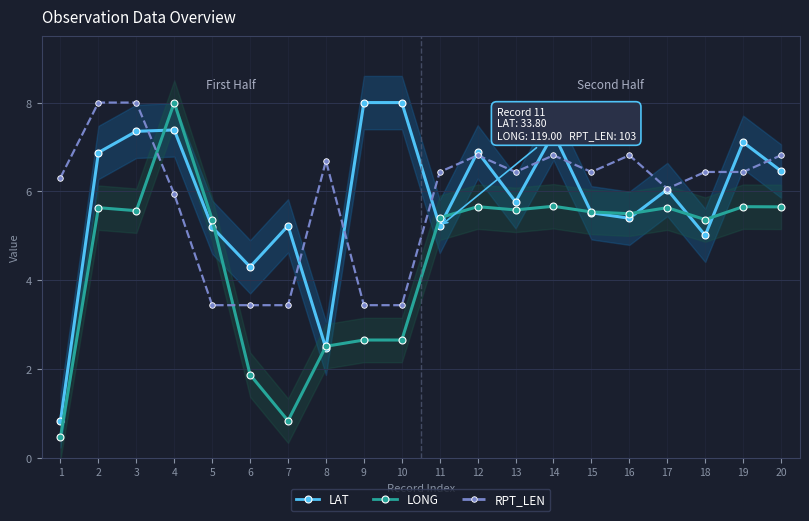

What is the value of the LAT point at the 5th from the left?

5.2